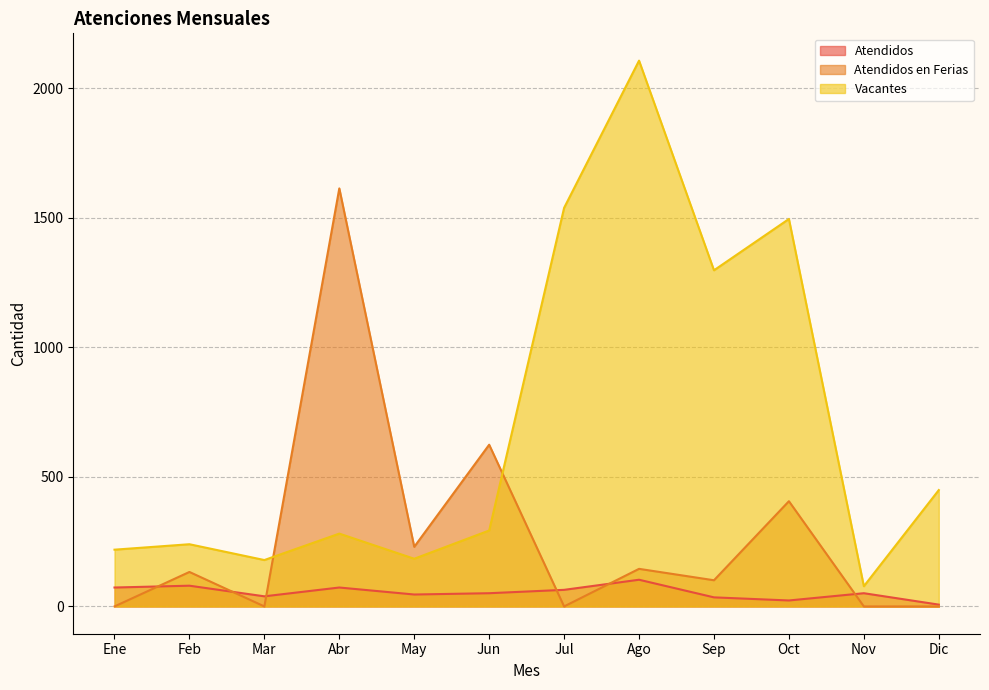

At which category is the sum across all series the highest?

Ago